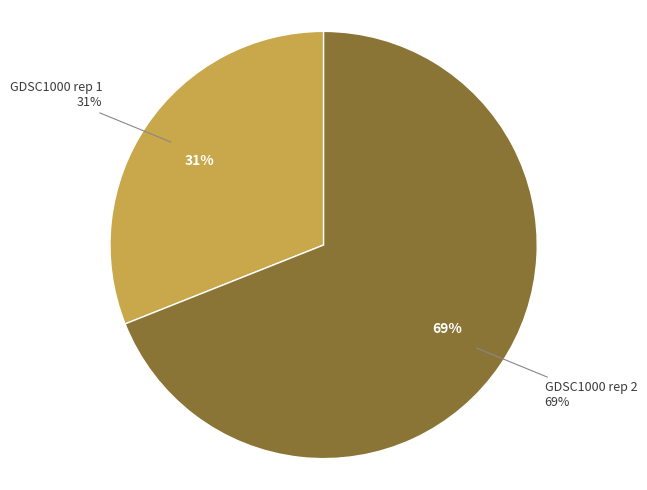

How much of the chart is everything except GDSC1000 rep 2?

31.0%